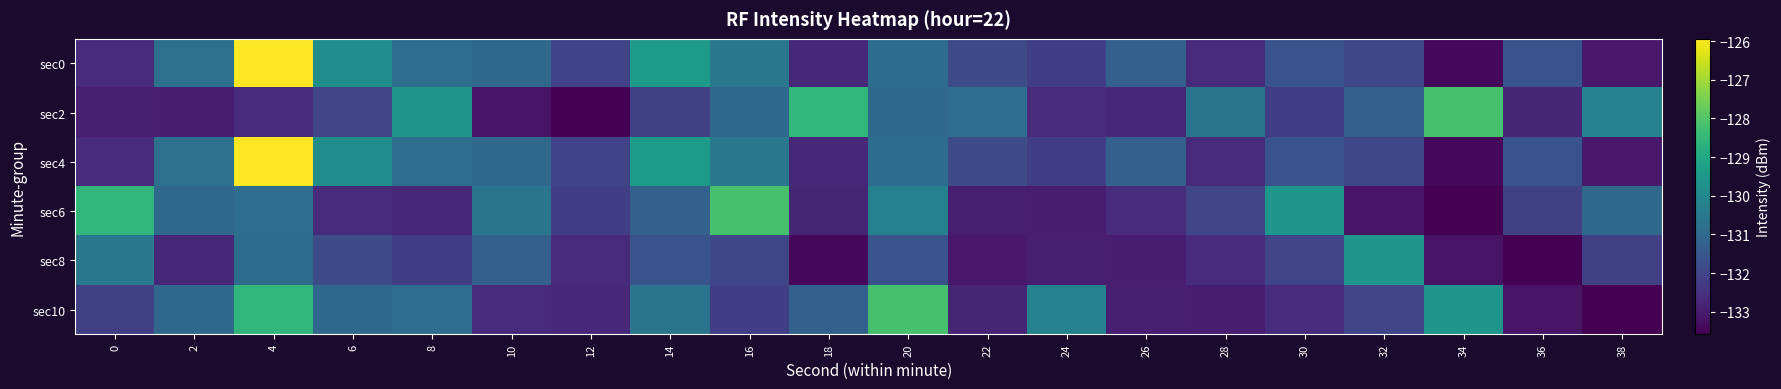

What is the difference between the highest and lowest values at 12?

1.5